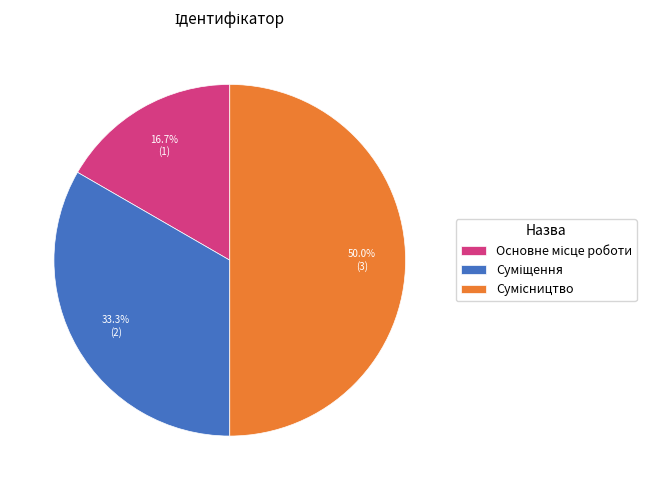

How many slices are in this pie chart?

3